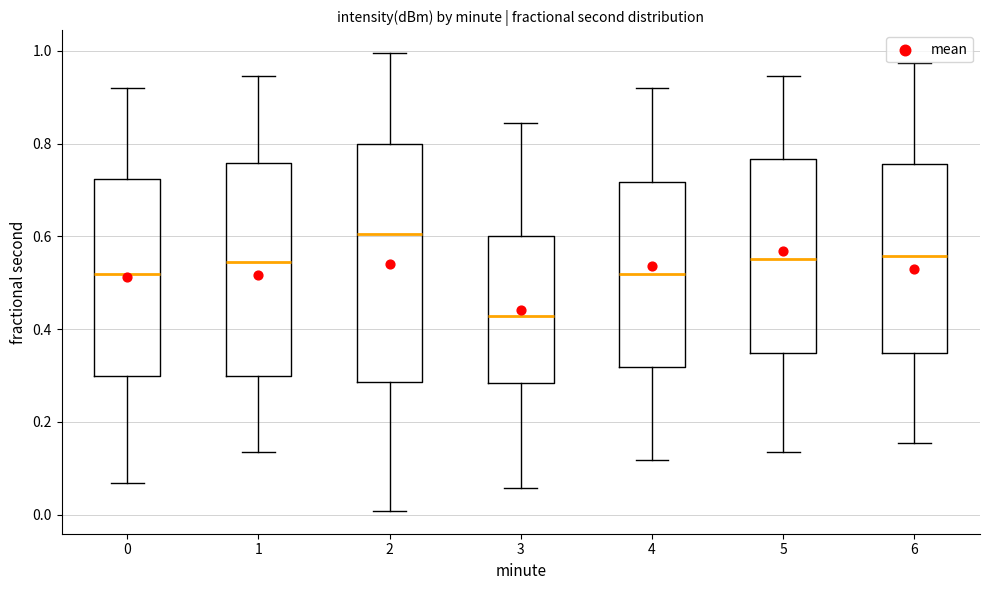

Which box's median line is the lowest?

3